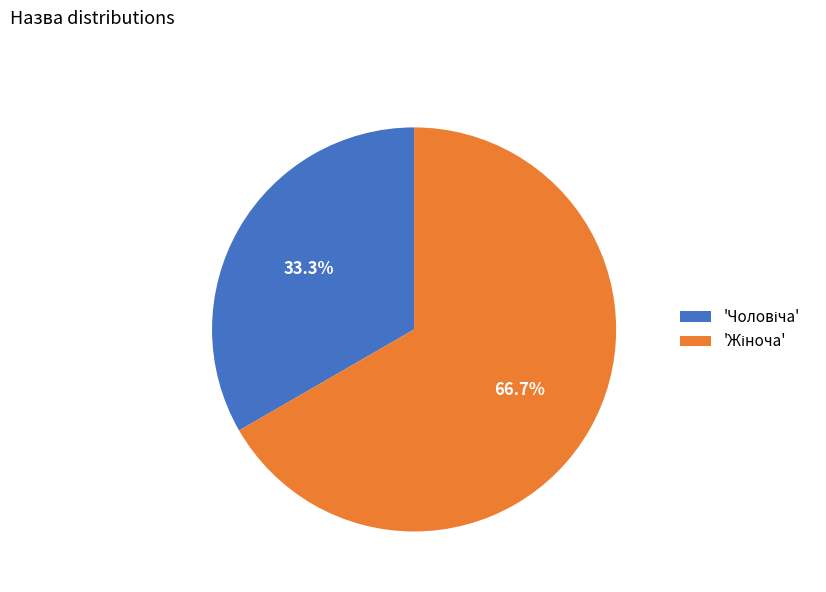

Is there a majority slice in this chart?

Yes